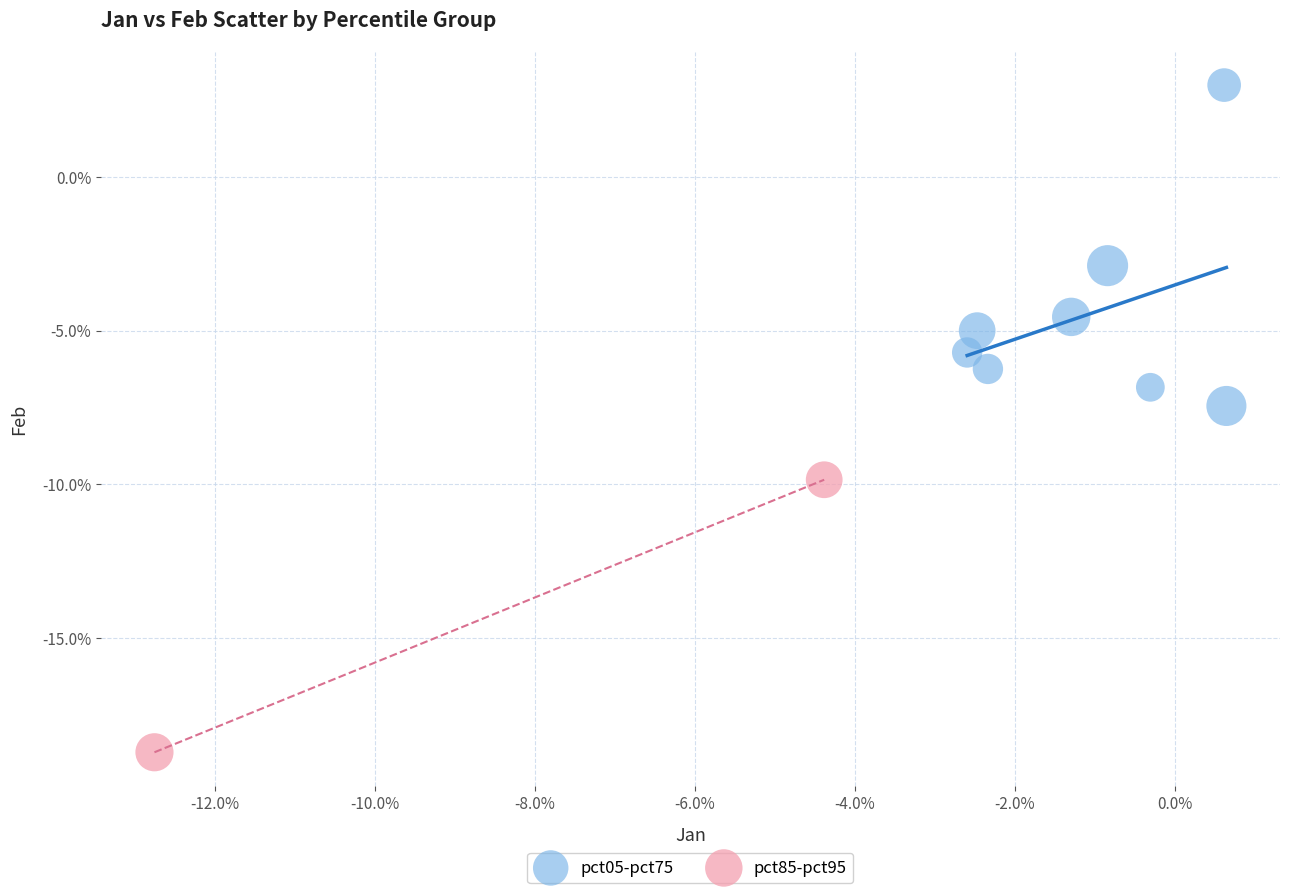

What are all the series names shown in the legend?

pct05-pct75, pct85-pct95